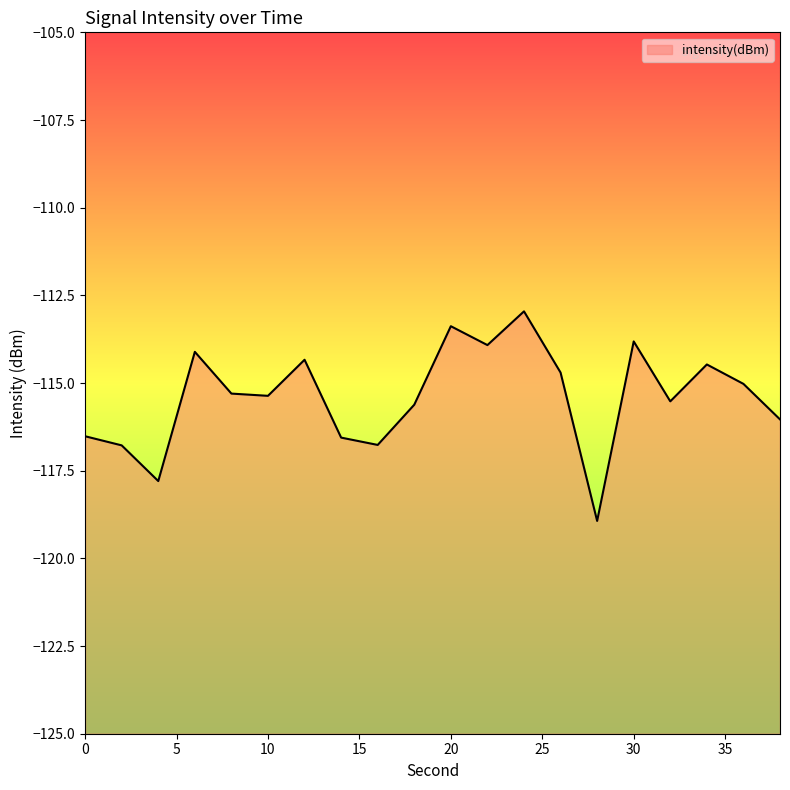

The value at 28 is -43.9. True or false?

False